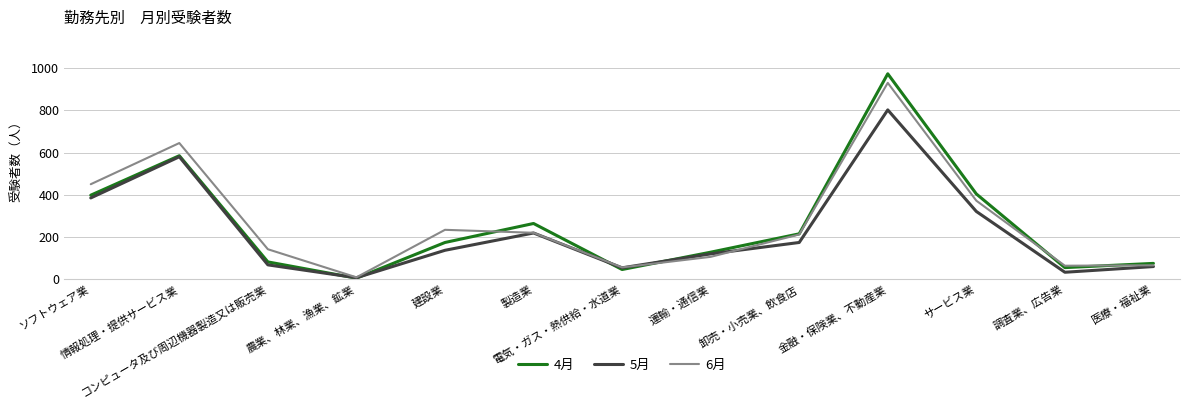

Is this an area chart (filled region under the line)?

No